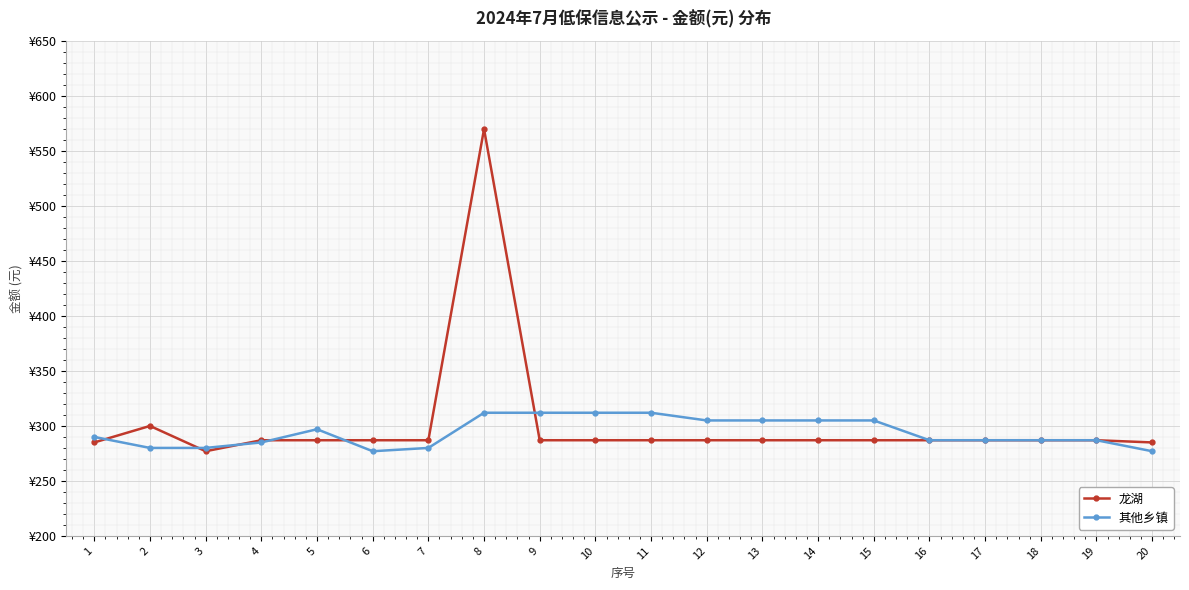

Which series has the largest total across all categories?

龙湖